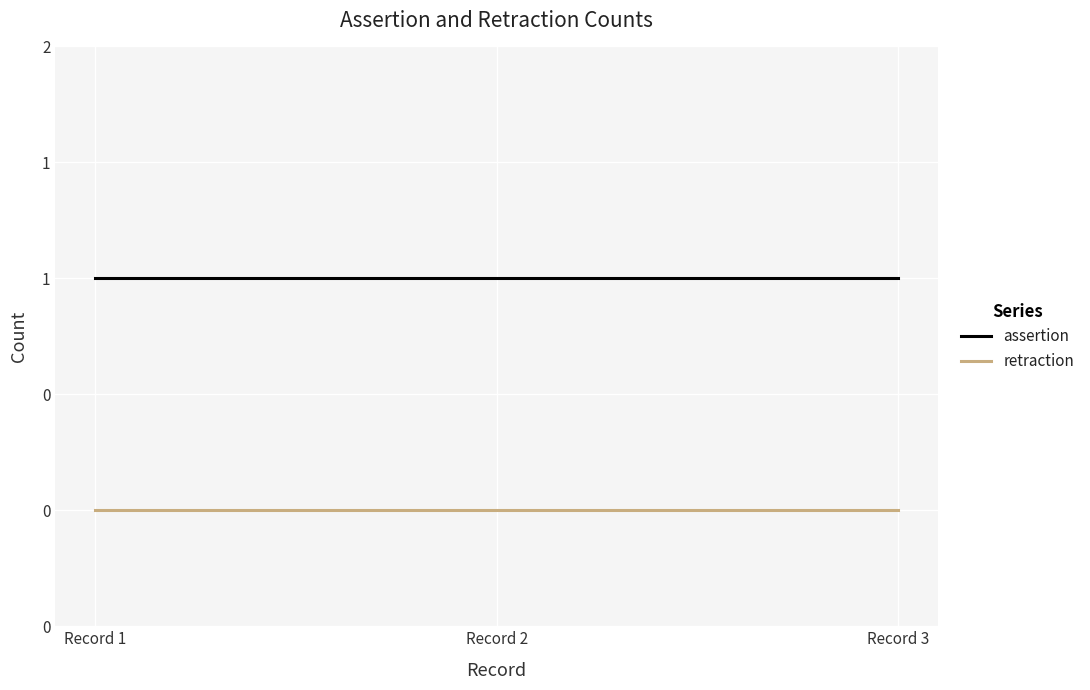

Rank the series by their maximum value, from lowest to highest.

retraction, assertion